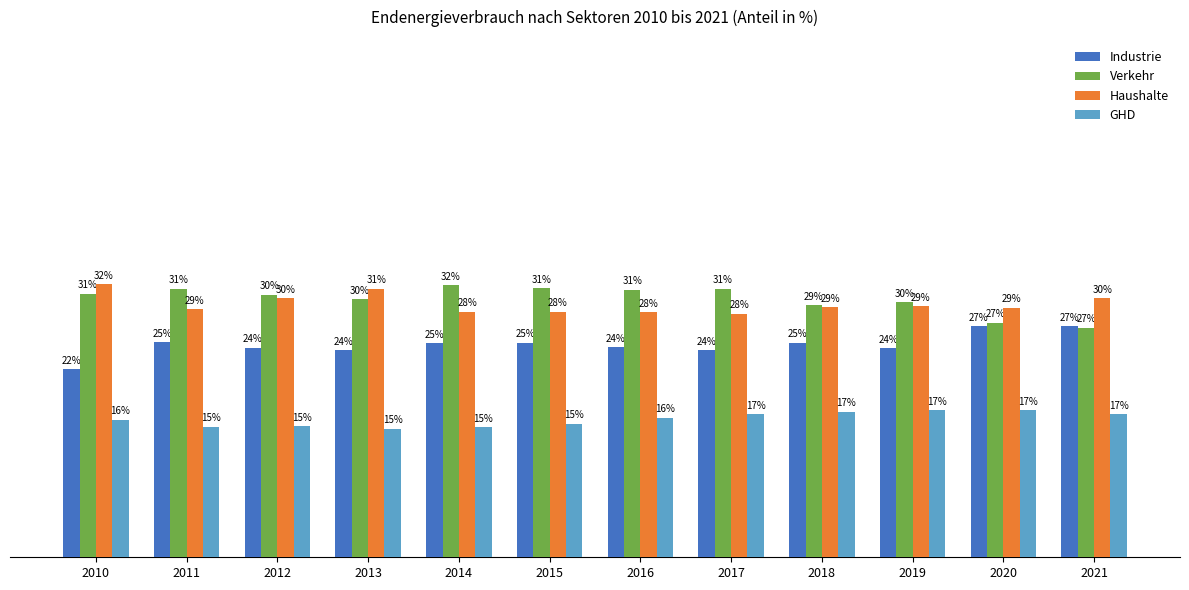

Is the value of Haushalte at 2018 greater than the value of GHD at 2020?

Yes